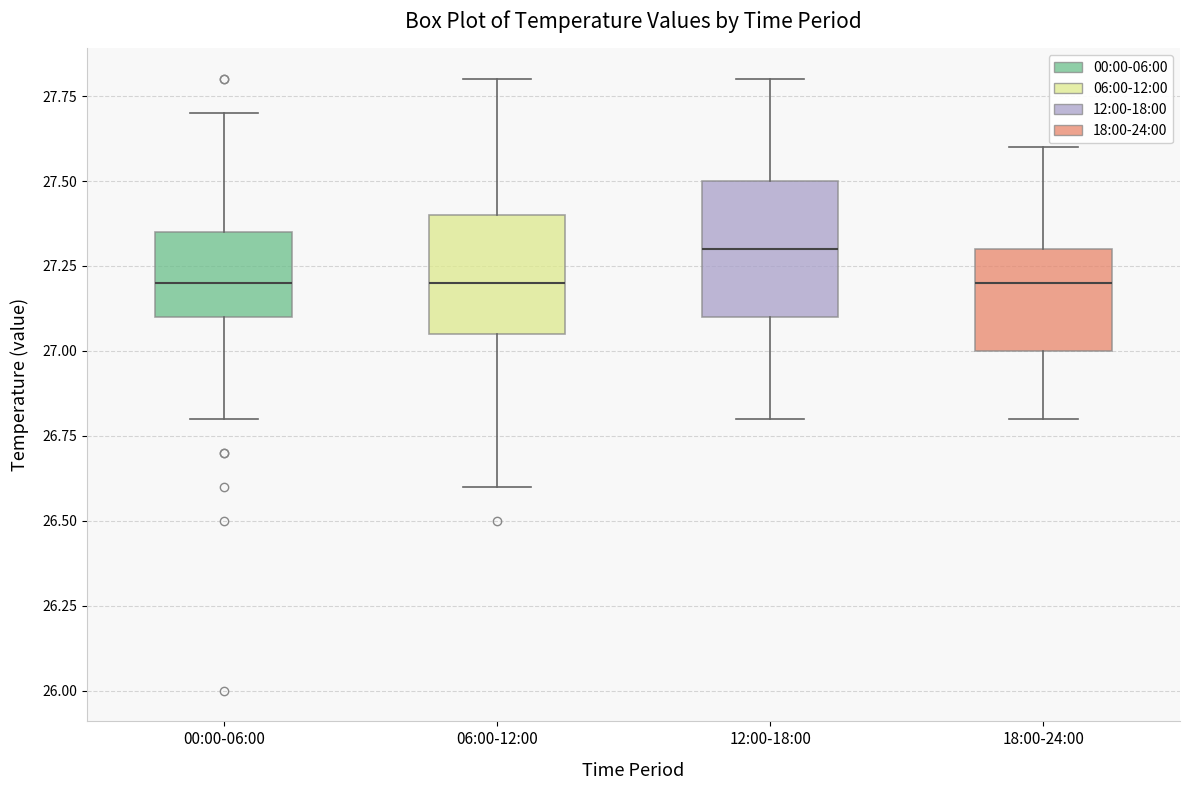

Reading left to right, read every box against the y-axis: the position of its median line, the range the box covers, and the ends of its whiskers. The values are not printed on the chart, so give them approximately, as read against the axis.

00:00-06:00: median 27.20, box 27.10 to 27.35, whiskers 26.80 to 27.70
06:00-12:00: median 27.20, box 27.05 to 27.40, whiskers 26.60 to 27.80
12:00-18:00: median 27.30, box 27.10 to 27.50, whiskers 26.80 to 27.80
18:00-24:00: median 27.20, box 27.00 to 27.30, whiskers 26.80 to 27.60